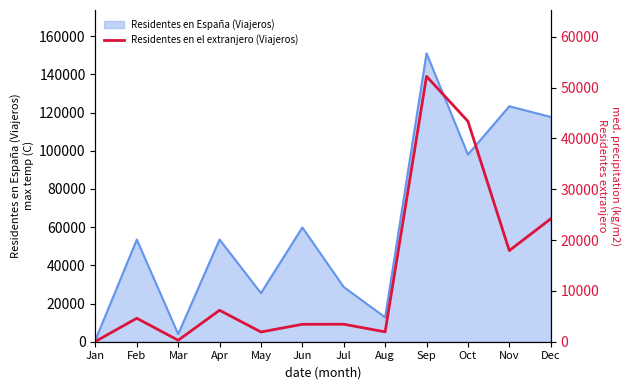

Where is the first local minimum?

Mar